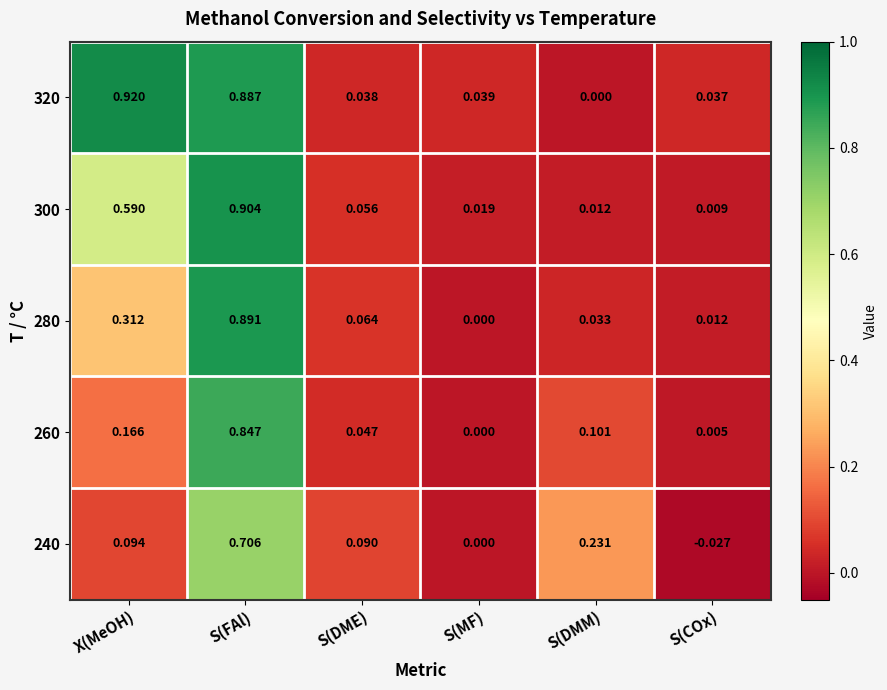

Which label corresponds to the smallest value in the chart?

S(COx)